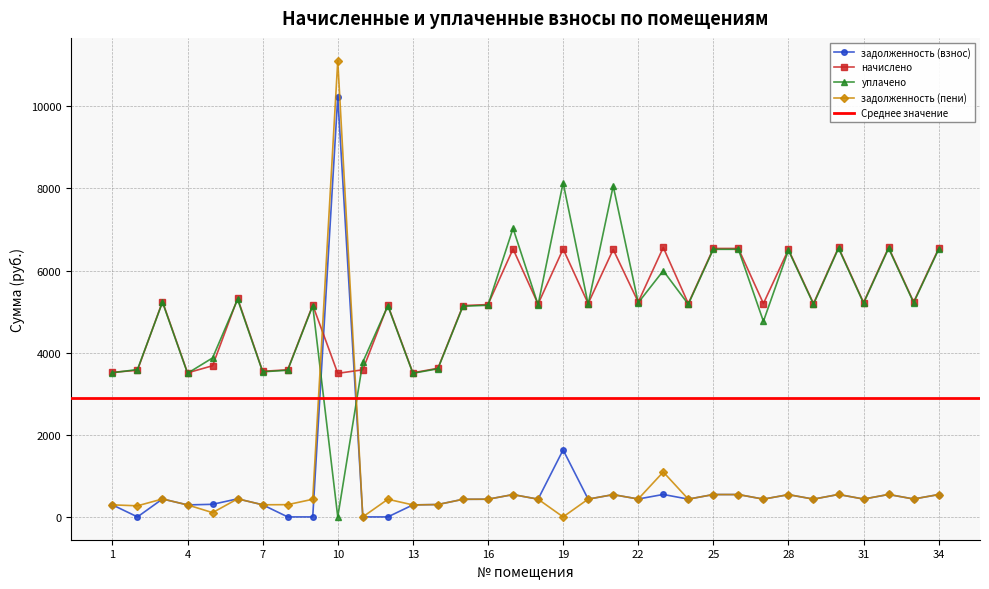

Rank the series at 34 from lowest to highest value.

задолженность (взнос), задолженность (пени), уплачено, начислено